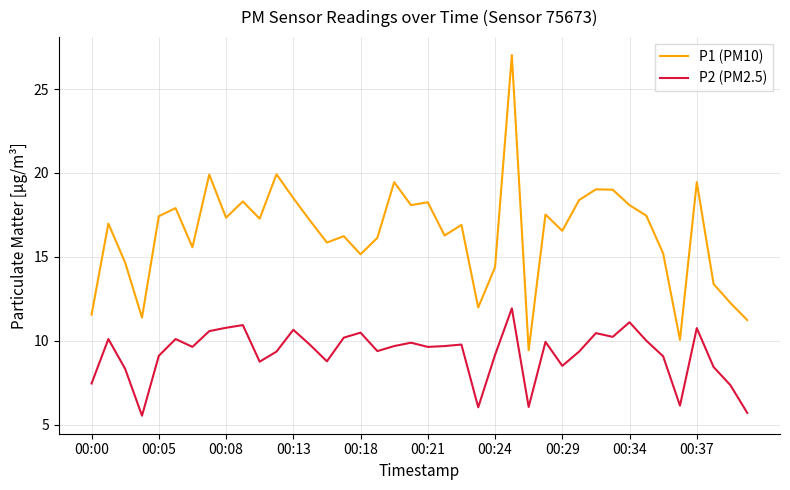

Which series has the largest total across all categories?

P1 (PM10)